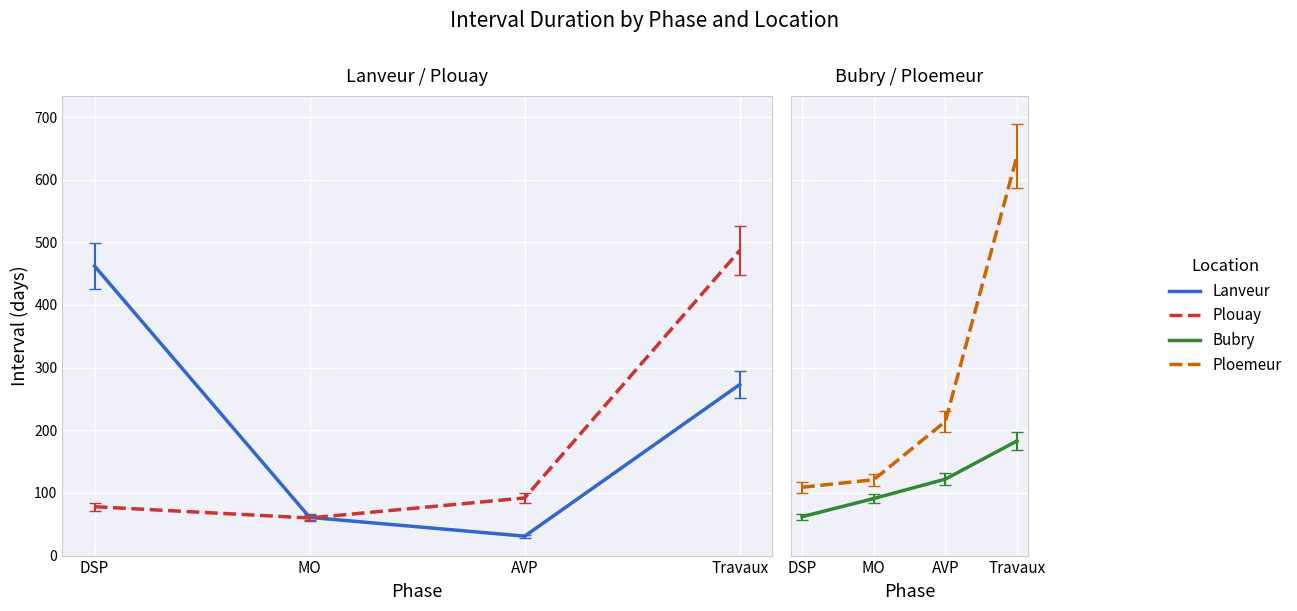

At which category is the sum across all series the highest?

Travaux